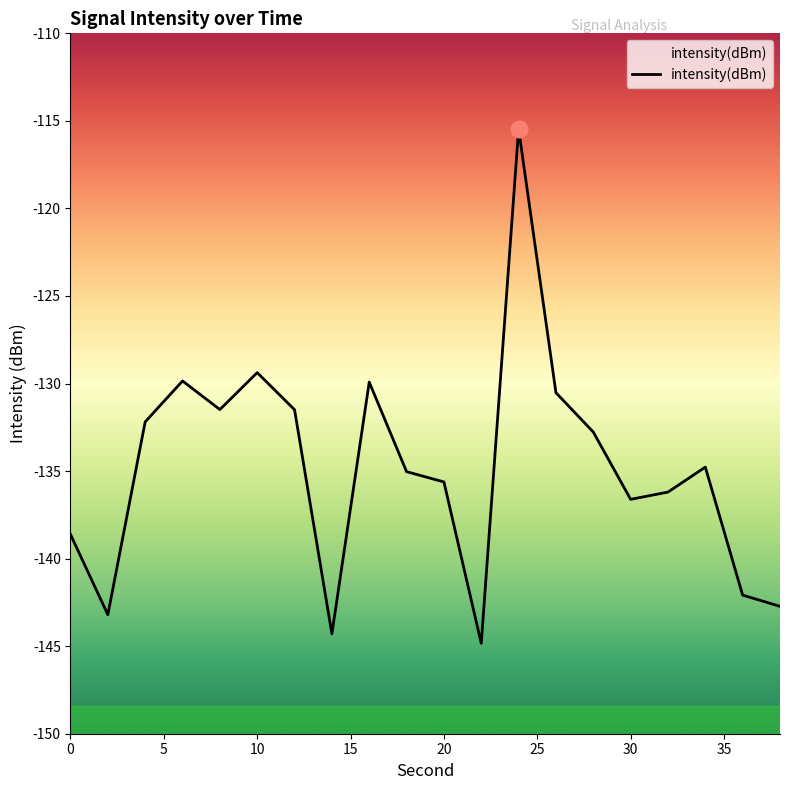

Does the chart display data point markers on the line(s)?

No